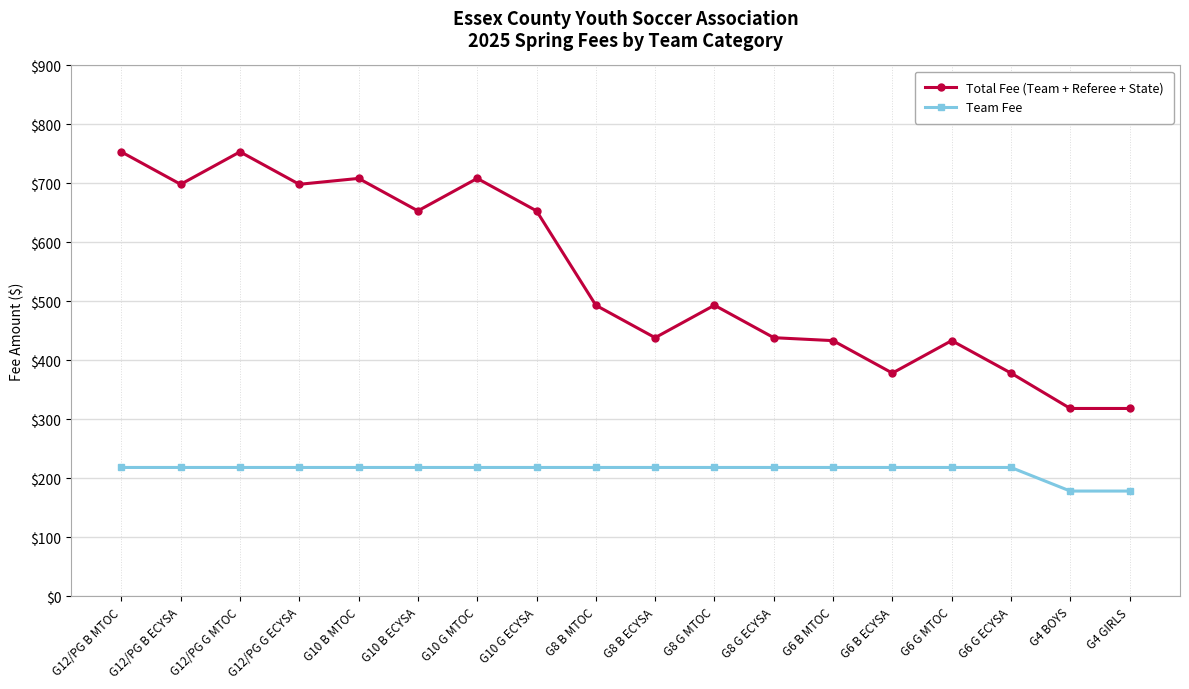

True or false: Total Fee (Team + Referee + State) has a value of 510.1 at G12/PG G MTOC.

False